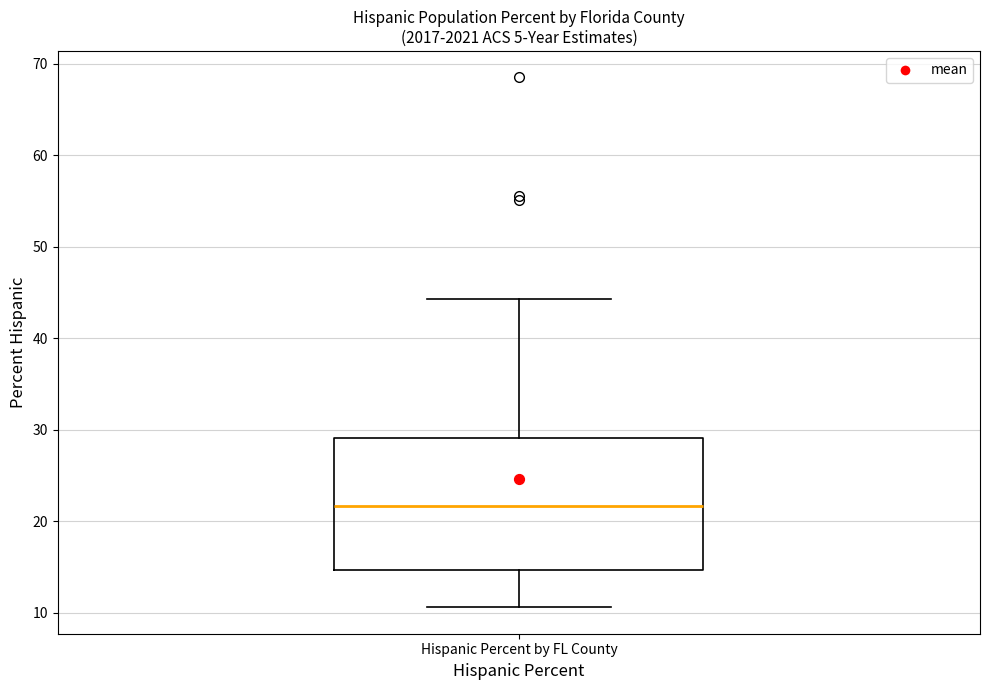

Where does the upper whisker of the box for Hispanic Percent by FL County end on the y-axis? The values are not printed on the chart, so give them approximately, as read against the axis.

44